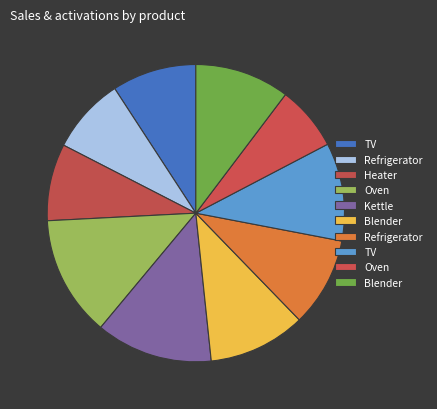

To the nearest percent, what is the average slice percentage?

10%